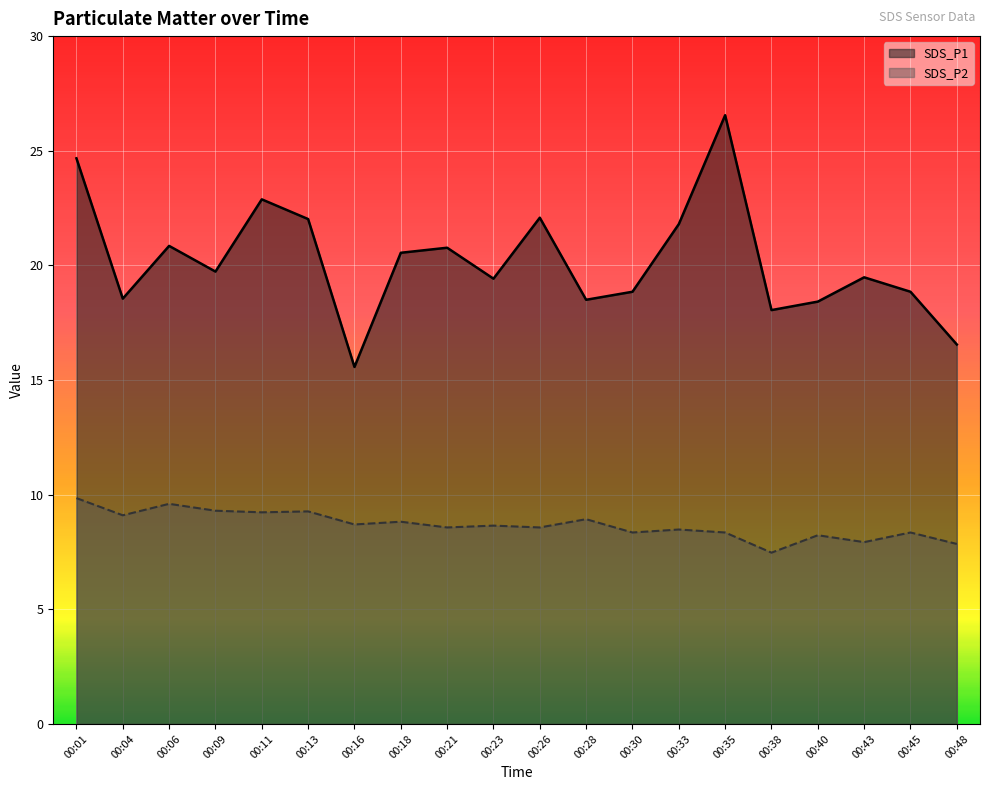

Does the chart display data point markers on the line(s)?

No